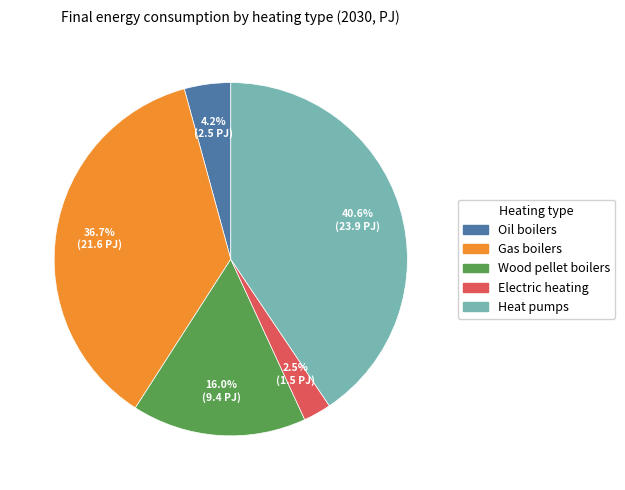

Approximately how many times larger is the value at Electric heating compared to Heat pumps?

0.1